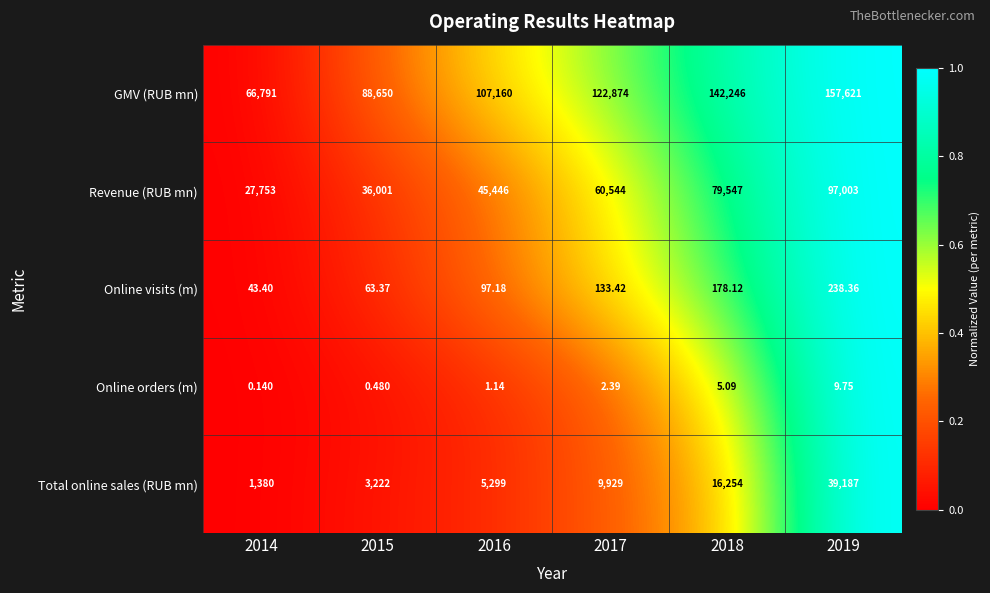

List the series in order of their peak value, highest first.

GMV (RUB mn), Revenue (RUB mn), Total online sales (RUB mn), Online visits (m), Online orders (m)